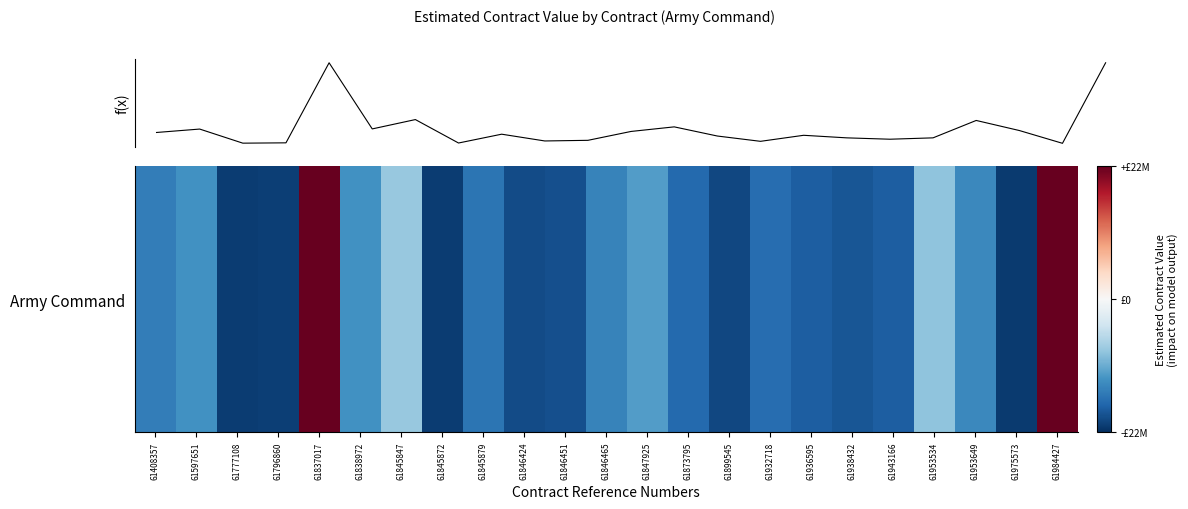

What is the smallest value displayed?

-21482000